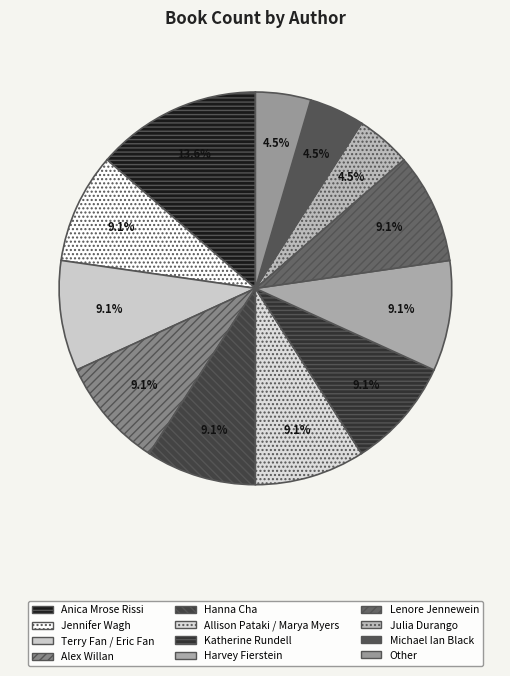

Approximately how many times larger is the value at Anica Mrose Rissi compared to Terry Fan / Eric Fan?

1.5